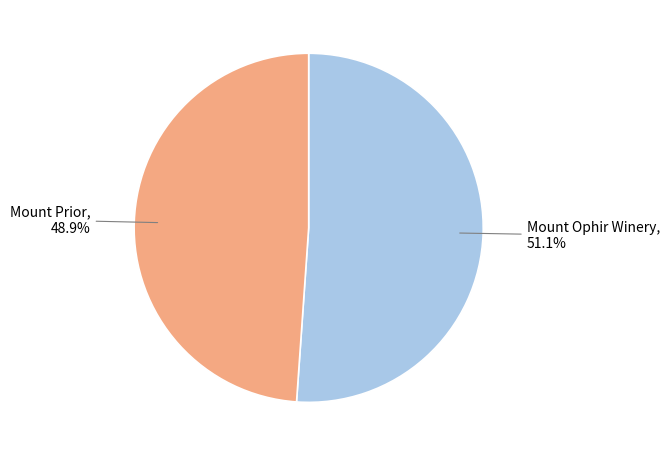

How many slices are in this pie chart?

2